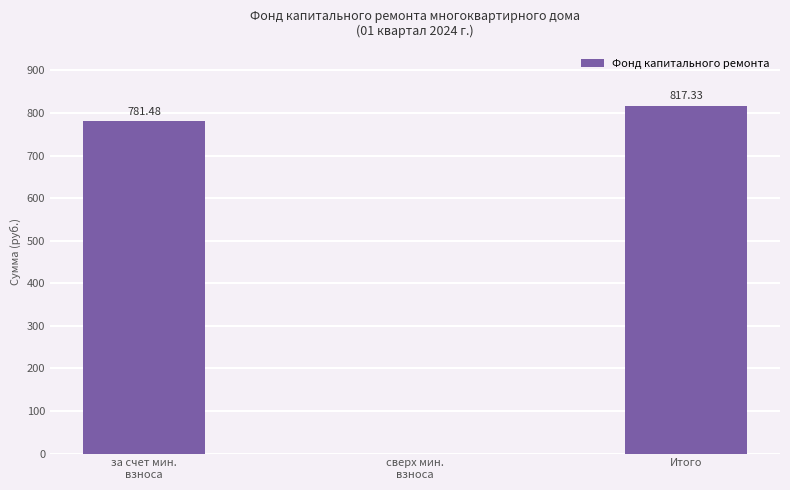

What is the difference between the values at Итого and сверх мин.
взноса?

817.3